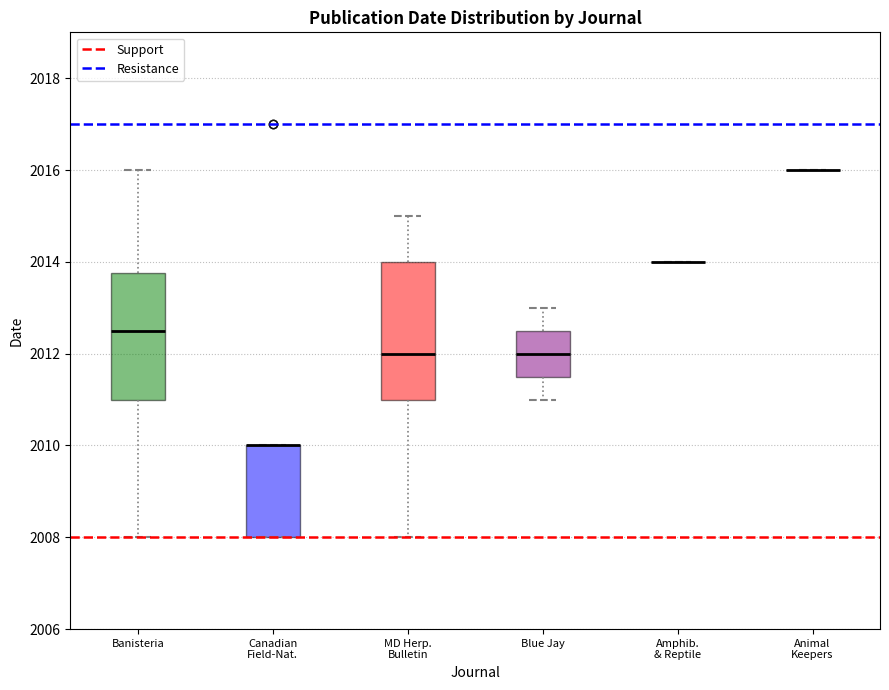

Reading left to right, read every box against the y-axis: the position of its median line, the range the box covers, and the ends of its whiskers. The values are not printed on the chart, so give them approximately, as read against the axis.

Banisteria: median 2012.6, box 2011.0 to 2013.8, whiskers 2008.0 to 2016.0
Canadian Field-Nat.: median 2010.0 (drawn on the box's upper edge), box 2008.0 to 2010.0, whiskers 2008.0 to 2010.0
MD Herp. Bulletin: median 2012.0, box 2011.0 to 2014.0, whiskers 2008.0 to 2015.0
Blue Jay: median 2012.0, box 2011.6 to 2012.6, whiskers 2011.0 to 2013.0
Amphib. & Reptile: box collapsed to a line at 2014.0, whiskers 2014.0 to 2014.0
Animal Keepers: box collapsed to a line at 2016.0, whiskers 2016.0 to 2016.0